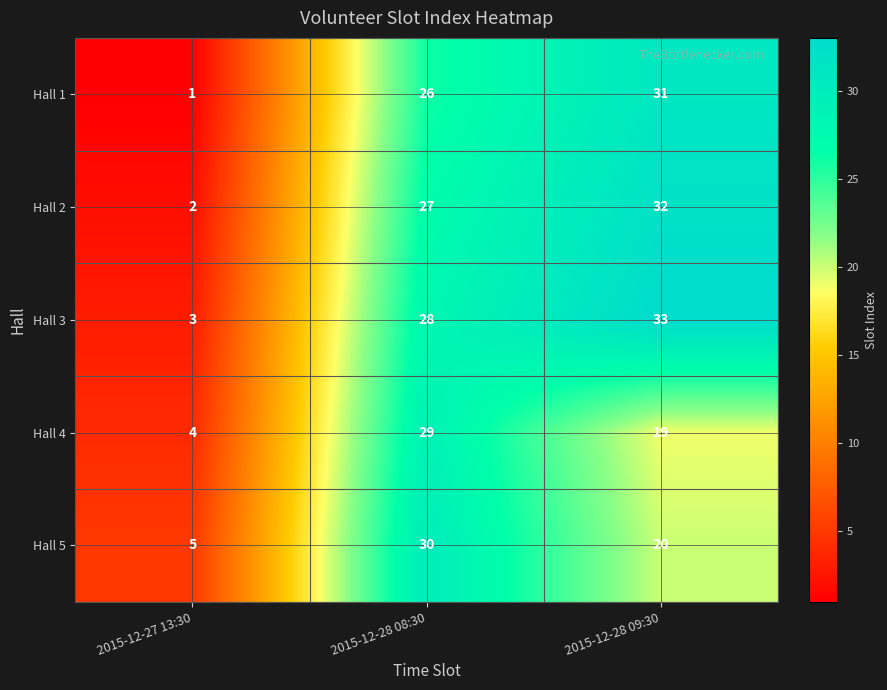

Which category has the highest value across all series?

2015-12-28 09:30